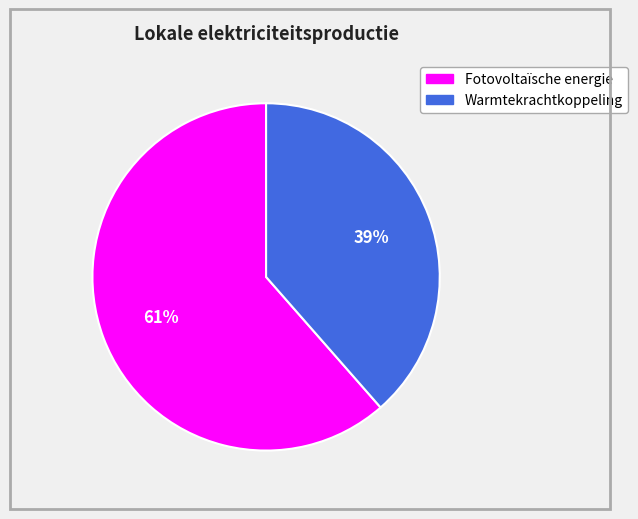

Count the number of slices in the pie.

2